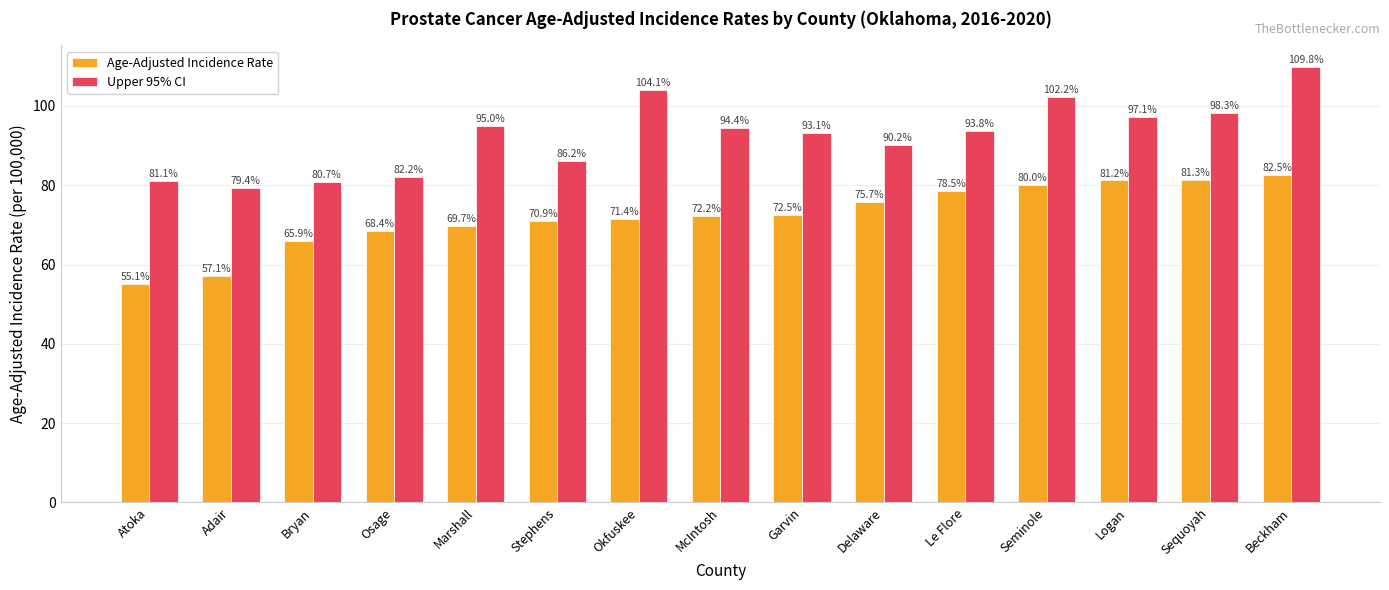

Reading right to left, list all the values displayed in this chart.

Age-Adjusted Incidence Rate: 82.5	81.3	81.2	80.0	78.5	75.7	72.5	72.2	71.4	70.9	69.7	68.4	65.9	57.1	55.1
Upper 95% CI: 109.8	98.3	97.1	102.2	93.8	90.2	93.1	94.4	104.1	86.2	95.0	82.2	80.7	79.4	81.1